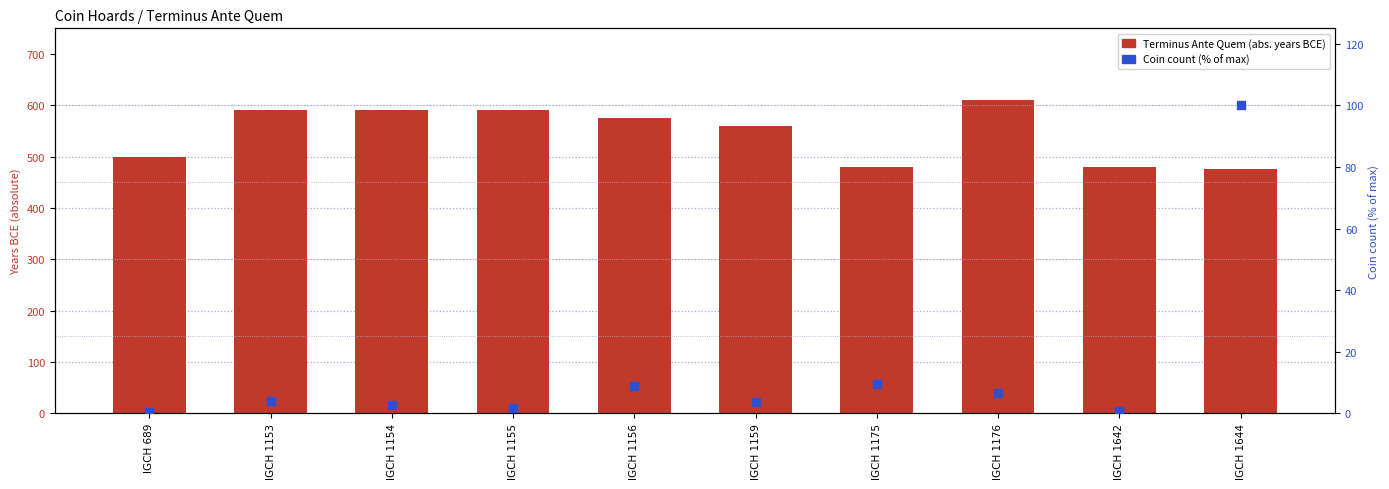

What are all the series names shown in the legend?

Terminus Ante Quem (abs. years BCE), Coin count (% of max)